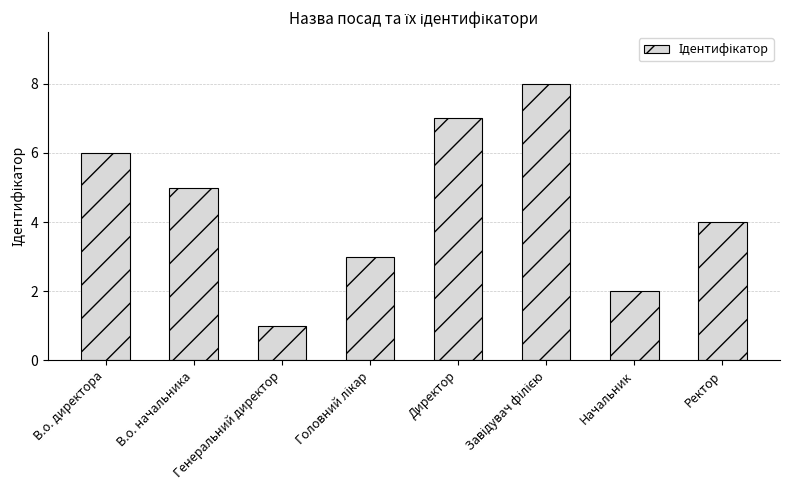

Are the bars horizontal?

No